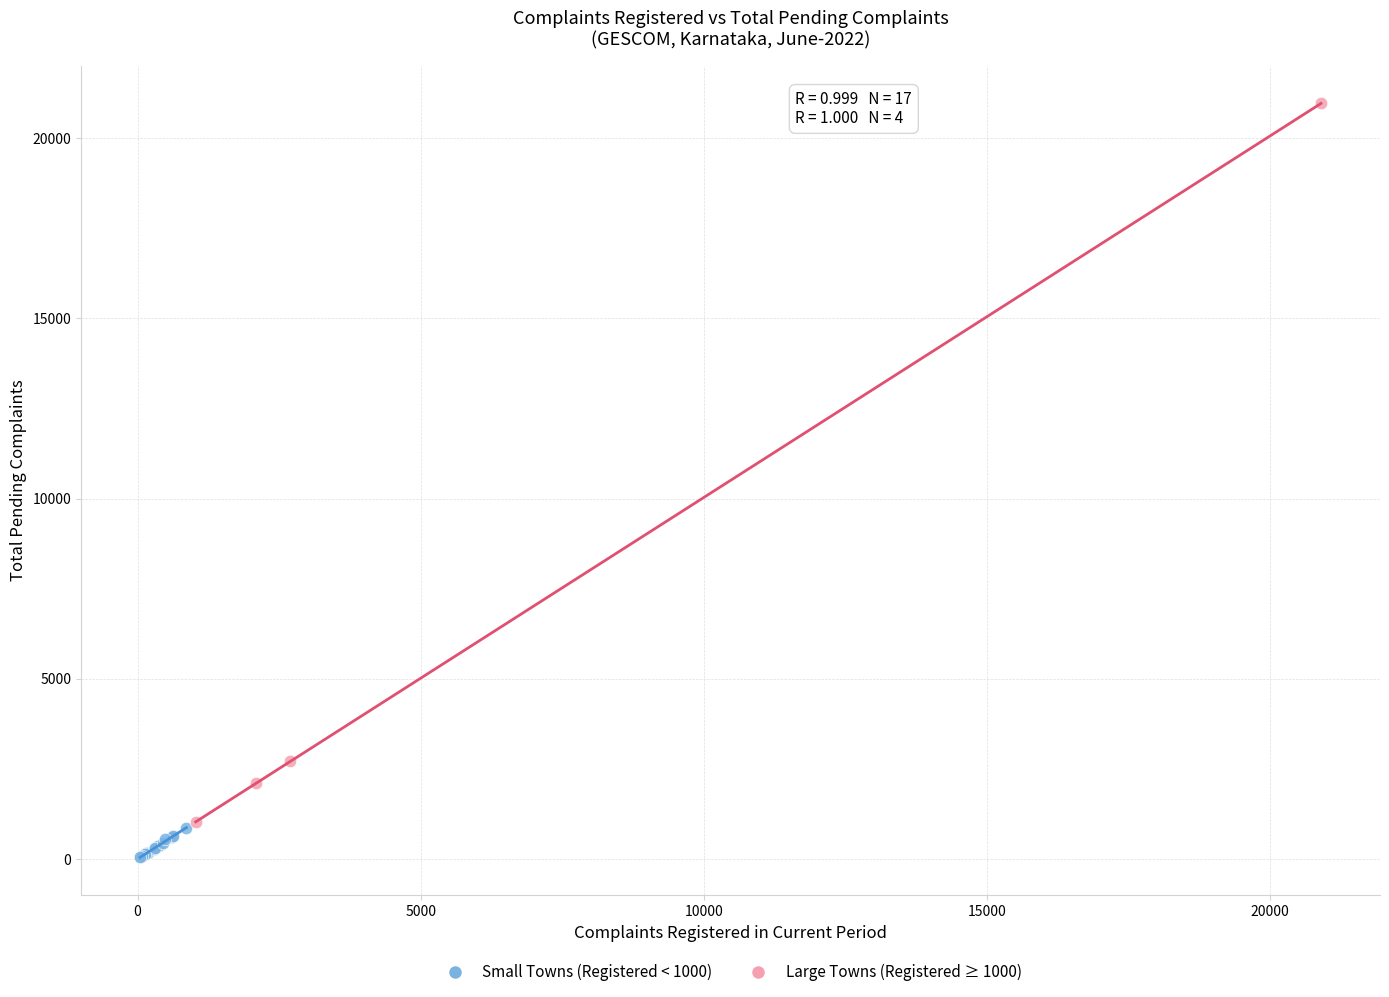

What are all the series names shown in the legend?

Small Towns (Registered < 1000), Large Towns (Registered ≥ 1000)